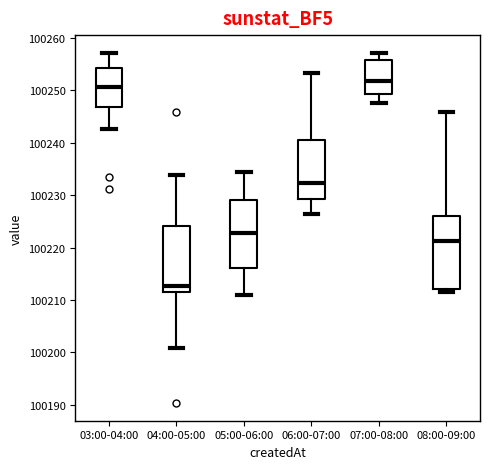

Reading left to right, read every box against the y-axis: the position of its median line, the range the box covers, and the ends of its whiskers. The values are not printed on the chart, so give them approximately, as read against the axis.

03:00-04:00: median 100251, box 100247 to 100254, whiskers 100243 to 100257
04:00-05:00: median 100213, box 100211 to 100224, whiskers 100201 to 100234
05:00-06:00: median 100223, box 100216 to 100229, whiskers 100211 to 100234
06:00-07:00: median 100232, box 100229 to 100241, whiskers 100226 to 100253
07:00-08:00: median 100252, box 100249 to 100256, whiskers 100248 to 100257
08:00-09:00: median 100221, box 100212 to 100226, whiskers 100211 to 100246